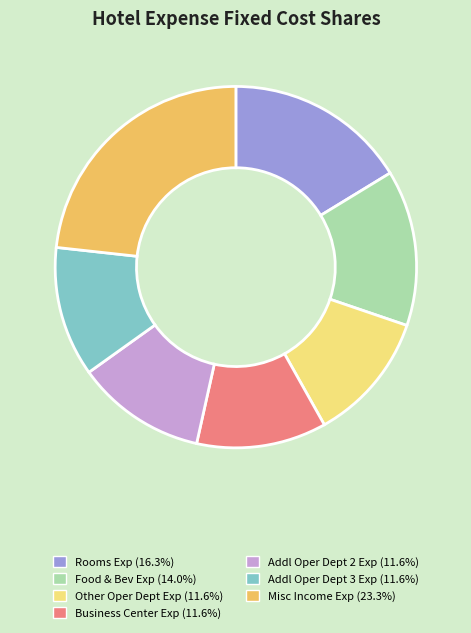

Does Addl Oper Dept 2 Exp (11.6%) represent more than half of the total?

No